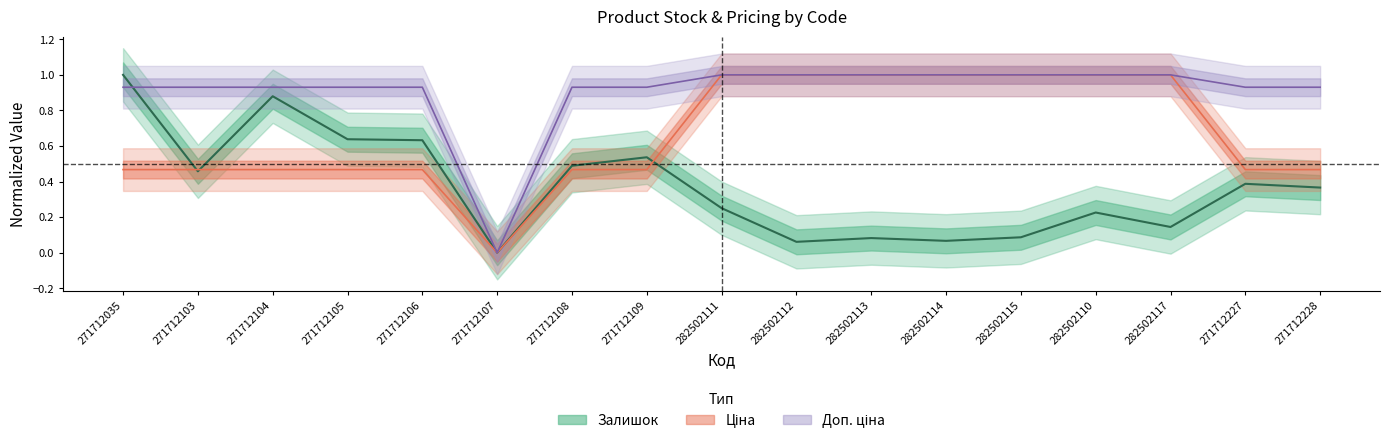

What is the spread (max minus min) of values at 282502113?

0.9